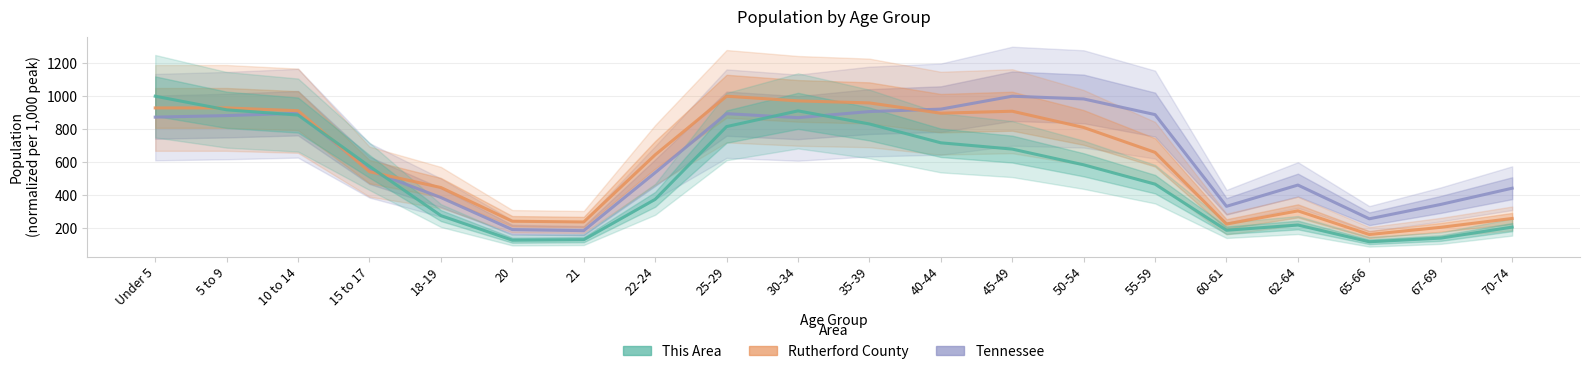

What is the difference between the maximum and minimum values in the This Area series?

882.5